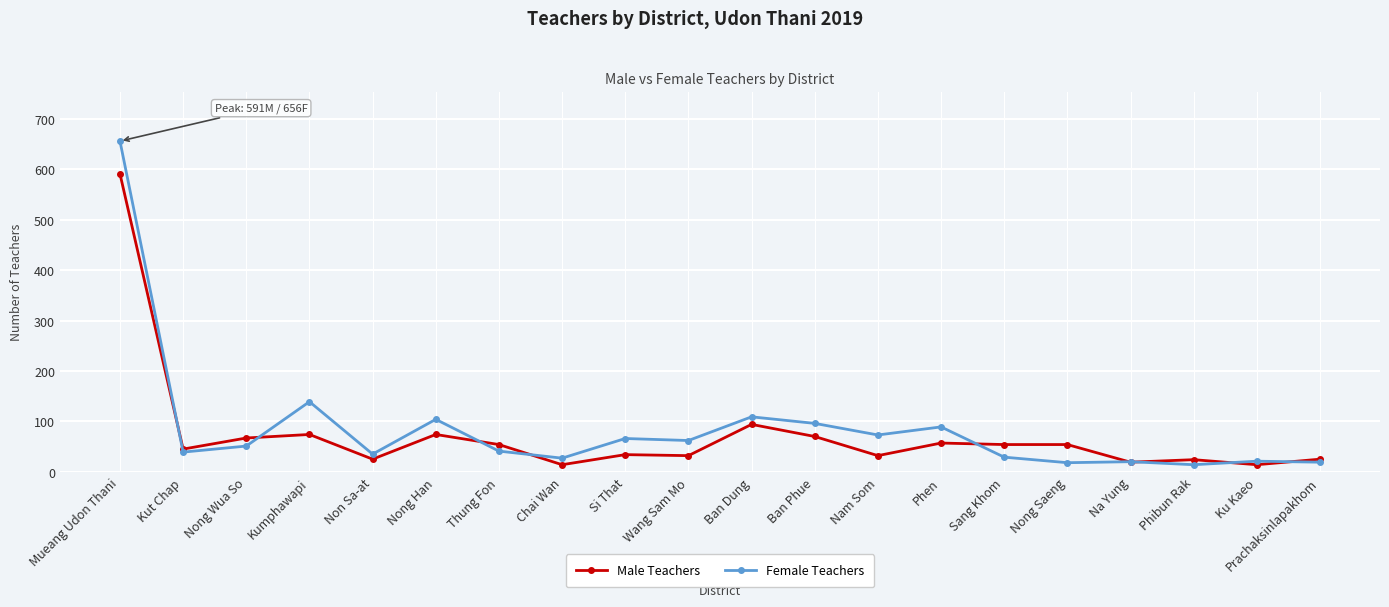

What is the total value across all series at Na Yung?

39